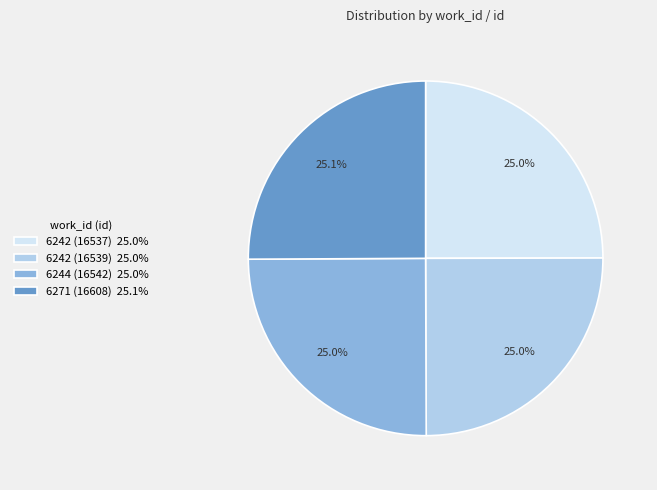

Does any single category account for the majority?

No